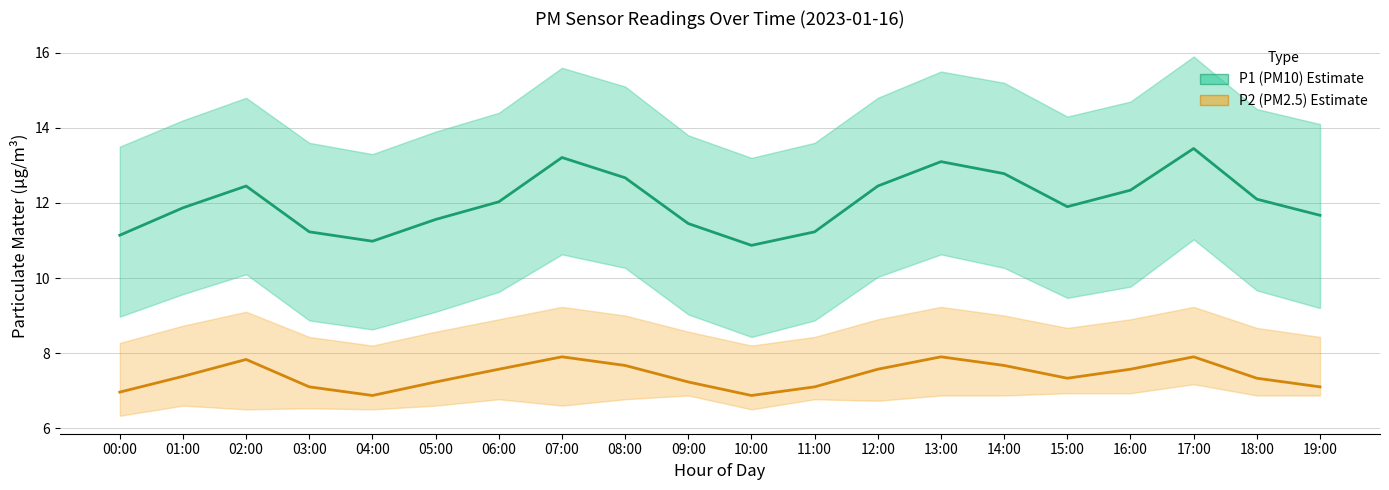

Read the P1 (PM10) value at 04:00.

11.0